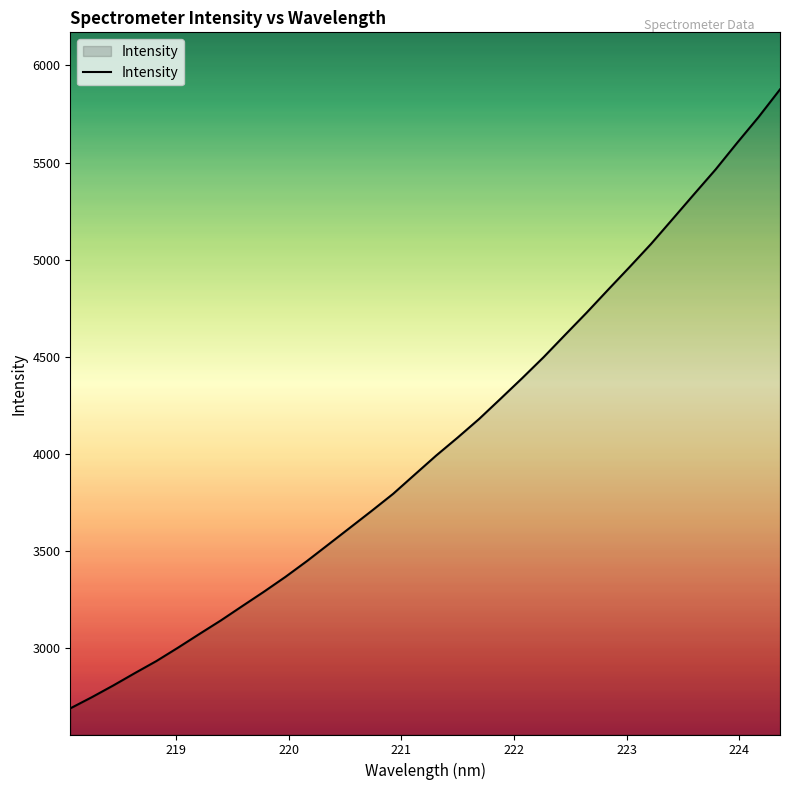

How many lines are shown in the chart?

1